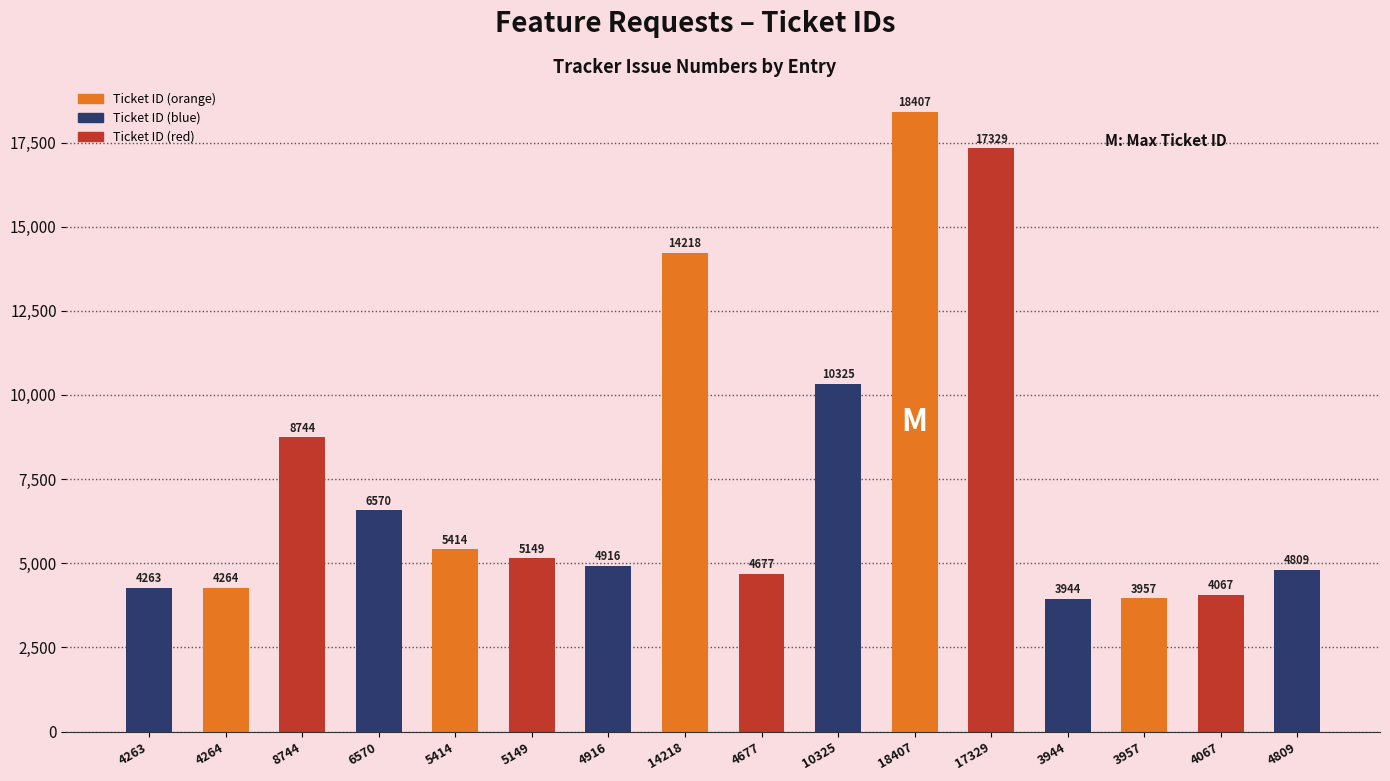

How many values are below 5149?

8